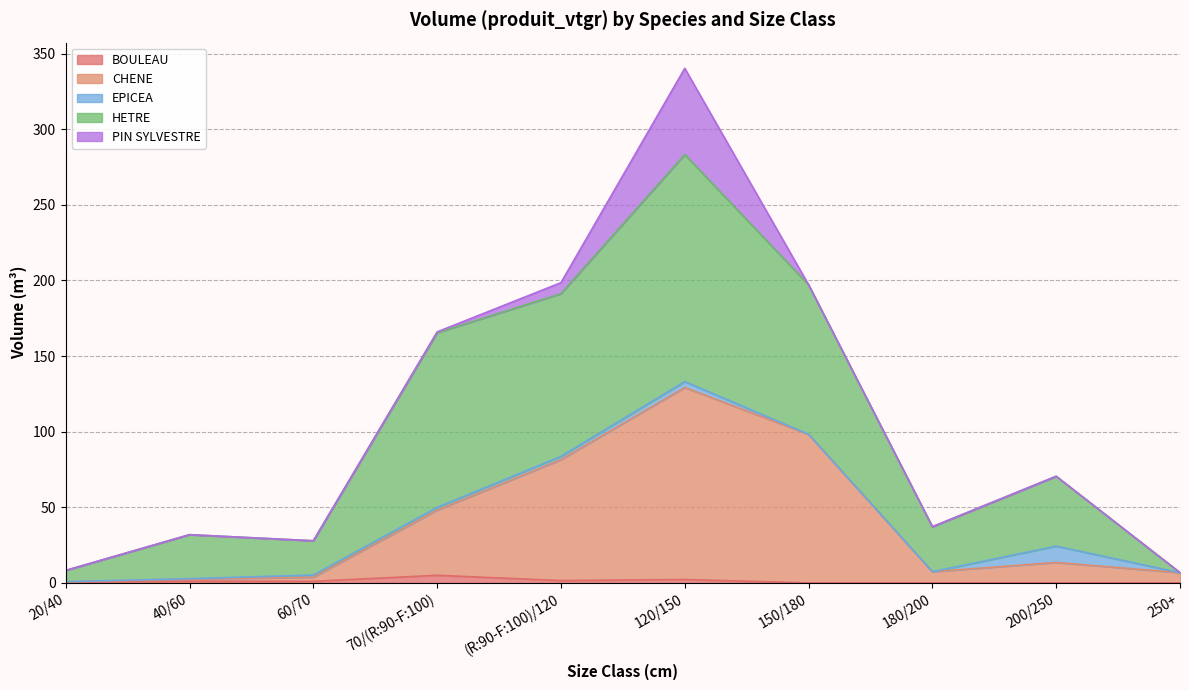

How many values in the BOULEAU series are below 1?

5